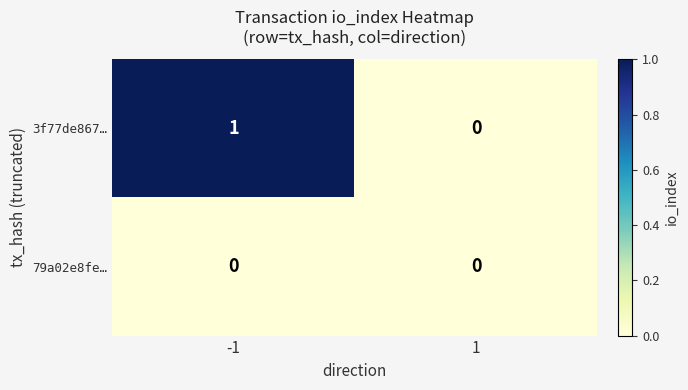

Reading left to right, extract all data points from this chart.

3f77de867…: -1=1	1=0
79a02e8fe…: -1=0	1=0